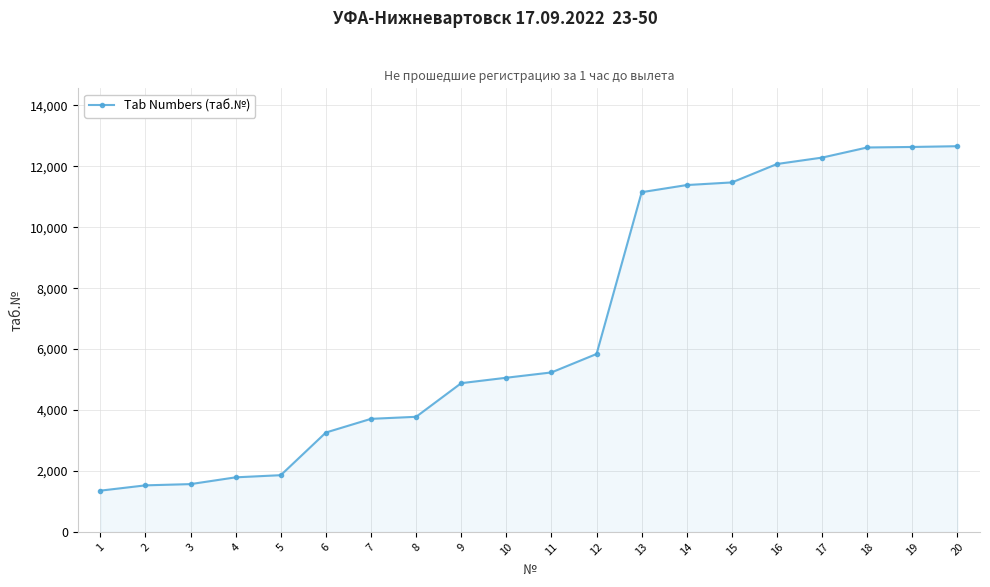

What is the approximate value at 14?

11384